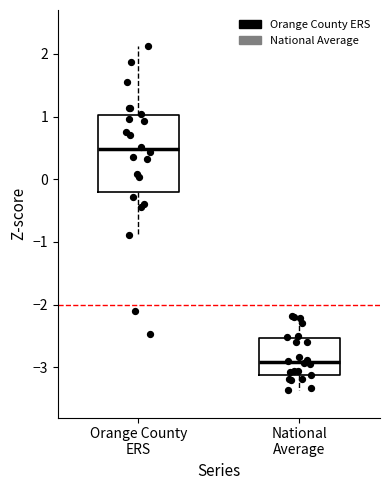

Reading left to right, transcribe this box plot: for each box, give where its median line is, the range the box spans, and where its two whiskers end, as read against the y-axis. The values are not printed on the chart, so give them approximately, as read against the axis.

Orange County ERS: median 0.5, box -0.2 to 1.0, whiskers -0.9 to 2.1
National Average: median -2.9, box -3.1 to -2.5, whiskers -3.4 to -2.2